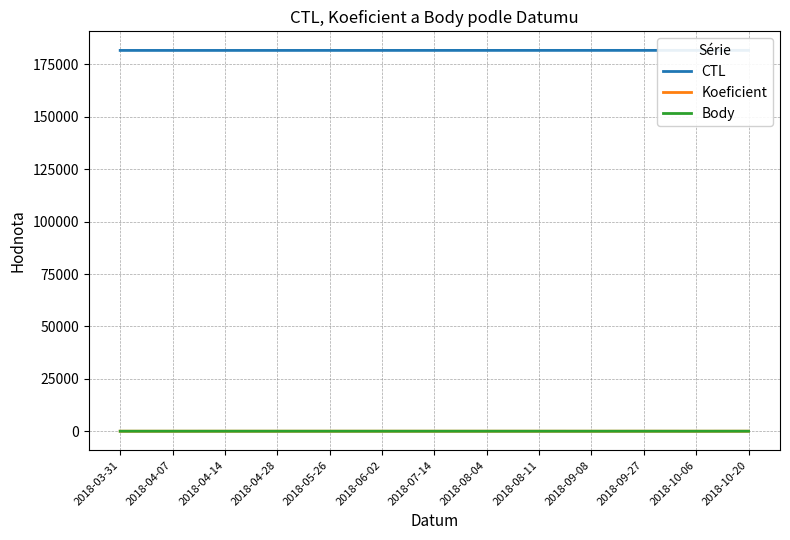

What position from the right is 2018-04-14?

11